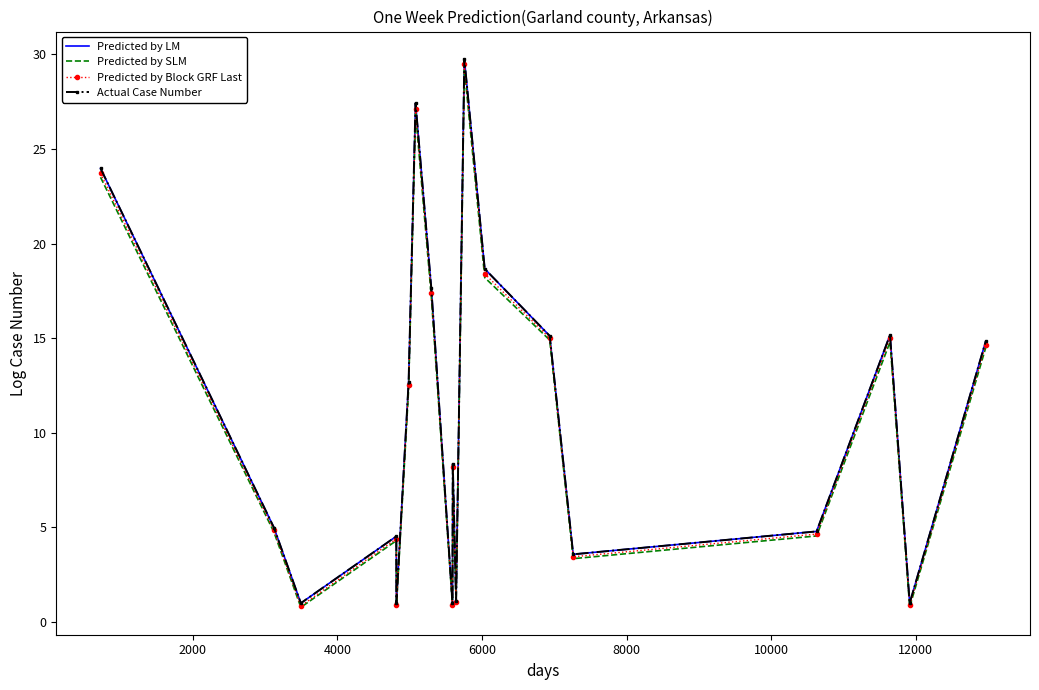

Rank the series by their maximum value, from lowest to highest.

Predicted by SLM, Predicted by Block GRF Last, Predicted by LM, Actual Case Number